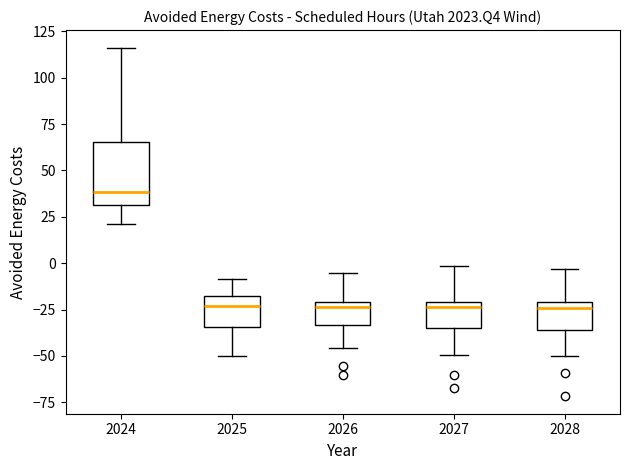

Where does the upper whisker of the box at x = 2027 end on the y-axis? The values are not printed on the chart, so give them approximately, as read against the axis.

0